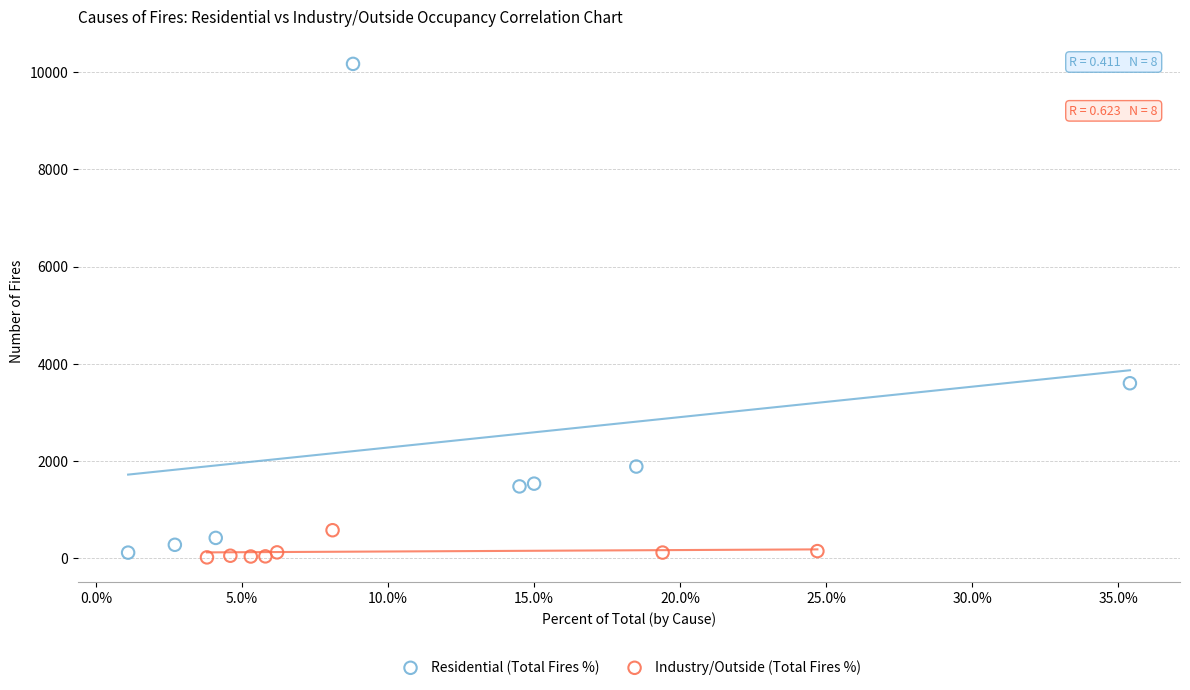

Which series has the widest spread of Y values?

Residential (Total Fires %)